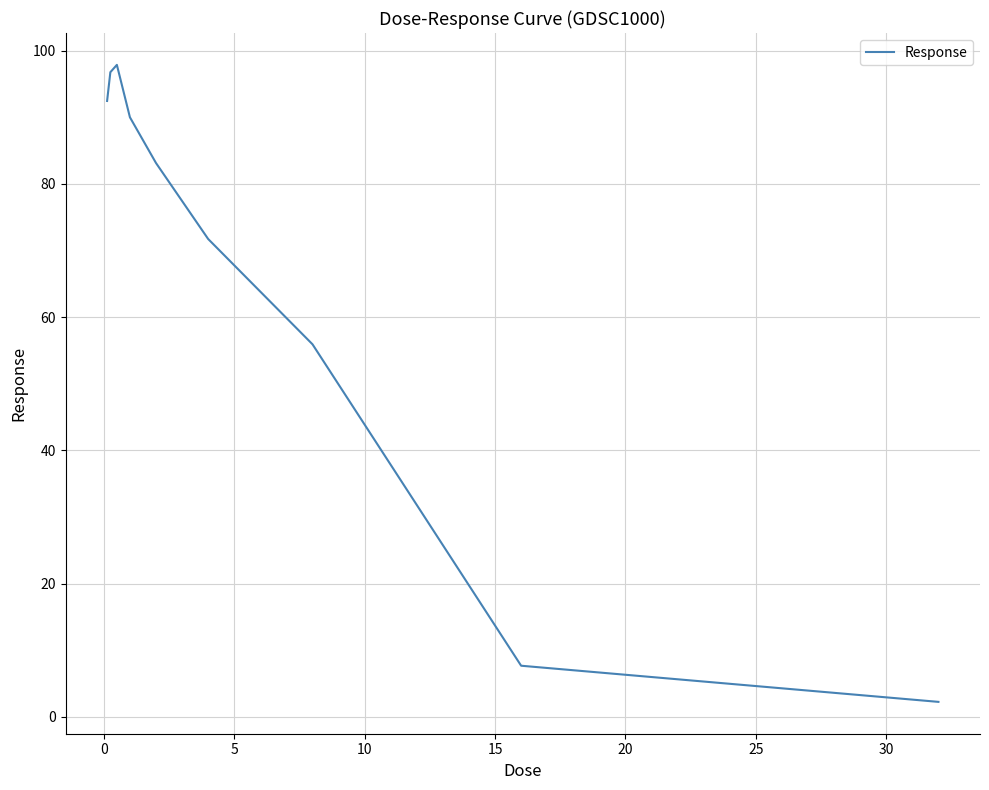

What is the smallest value displayed?

2.2